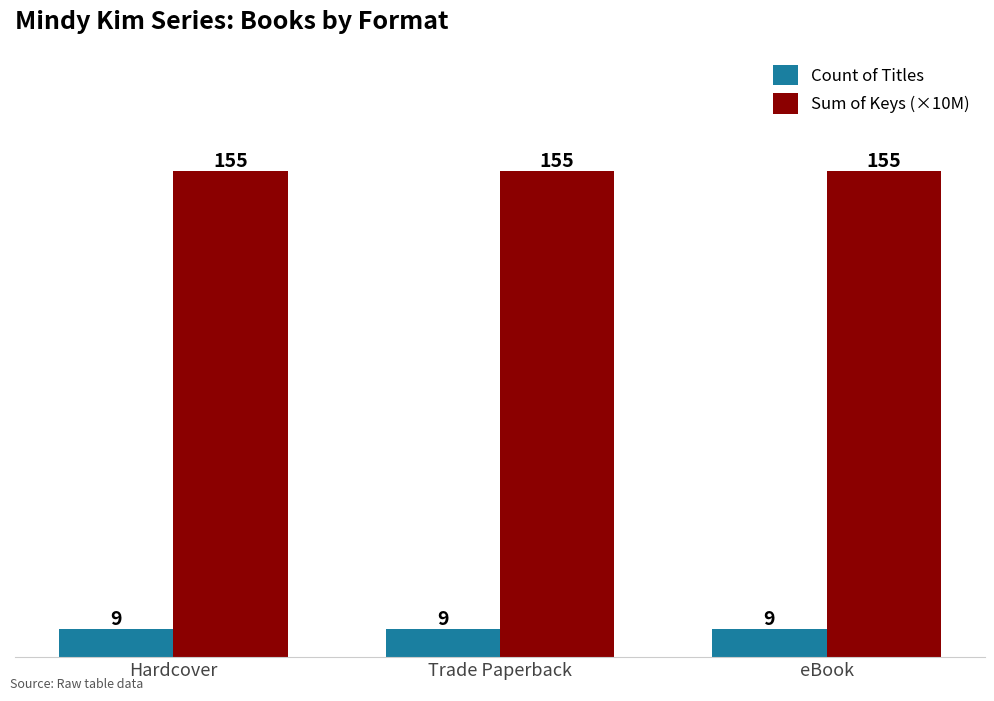

What is the label of the 2nd bar from the left?

Trade Paperback